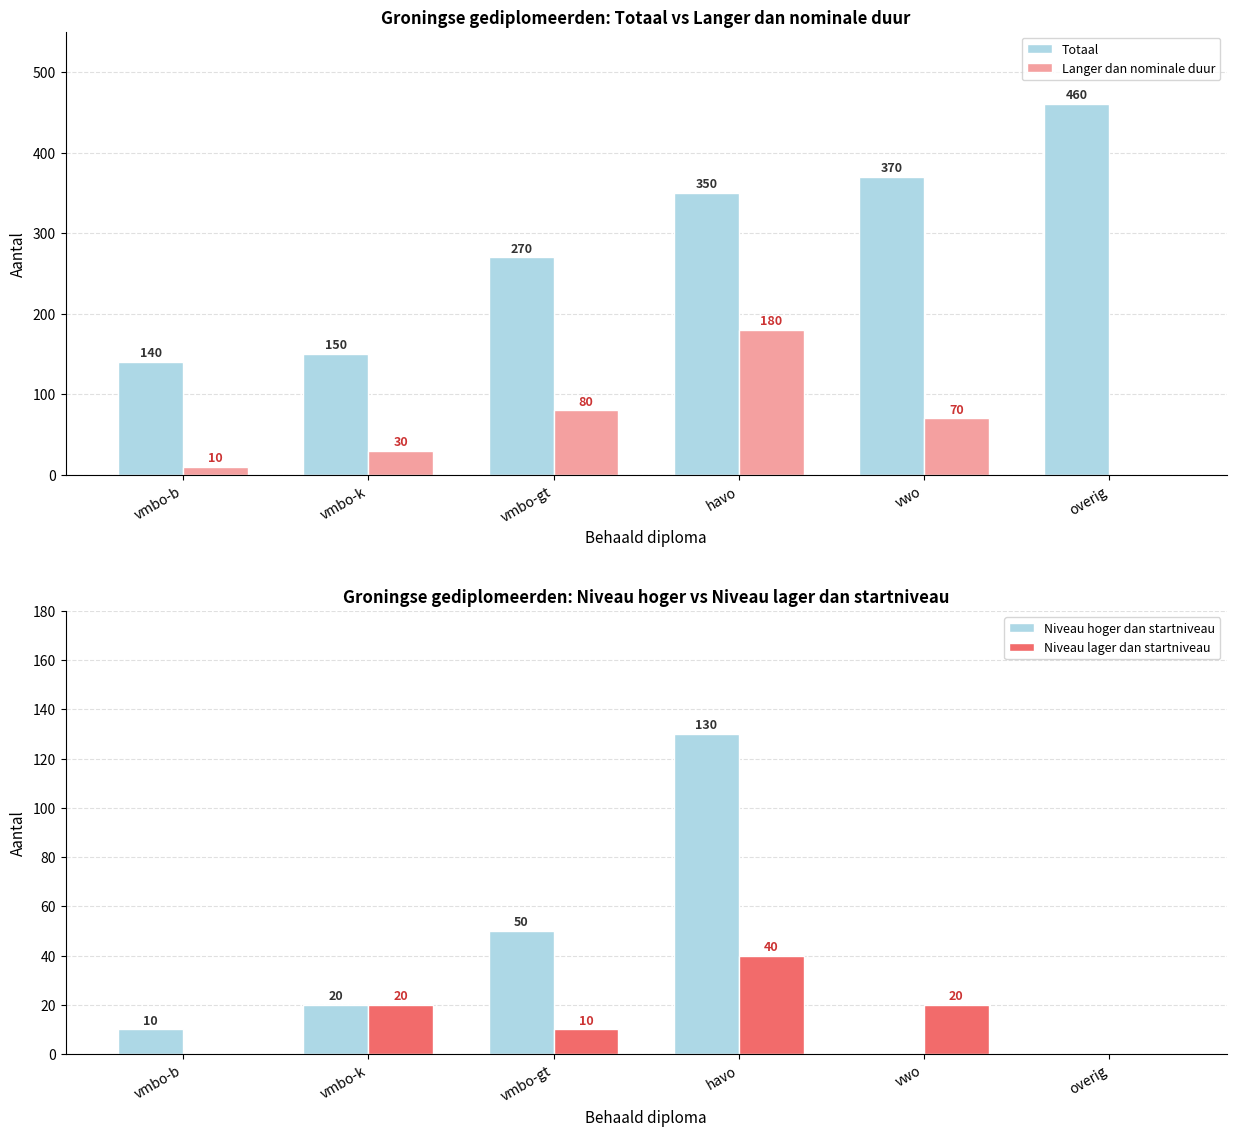

Which series has the largest range (max minus min)?

Totaal